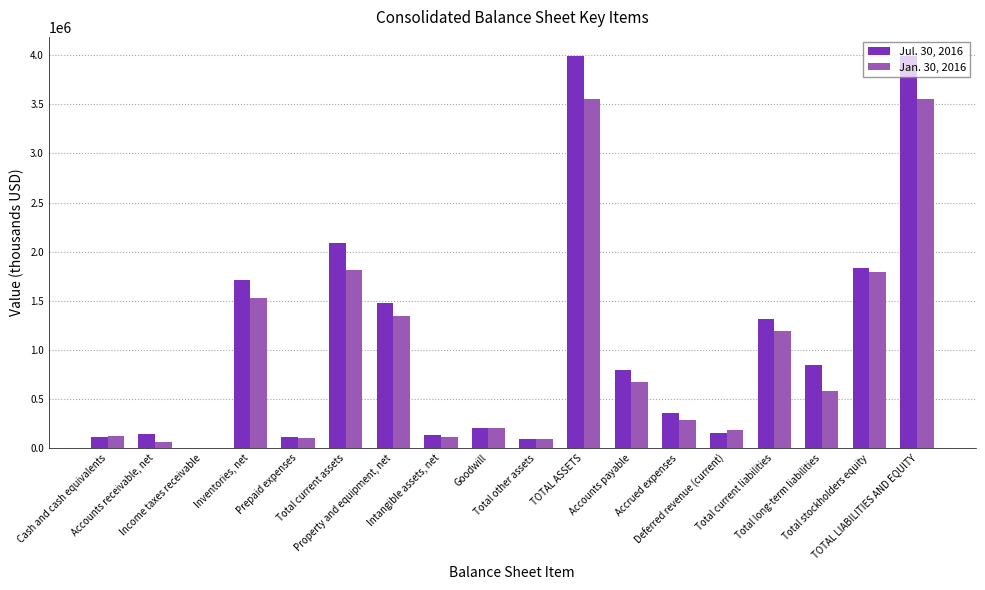

Read the Jan. 30, 2016 value at Deferred revenue (current).

184386